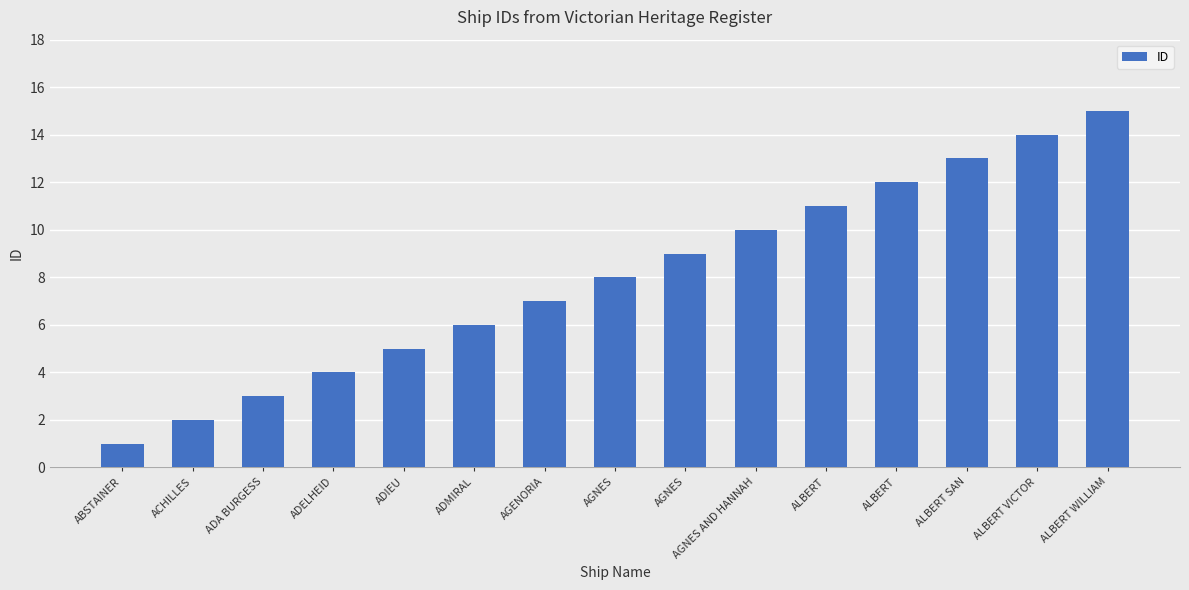

What is the sum of all values?

120